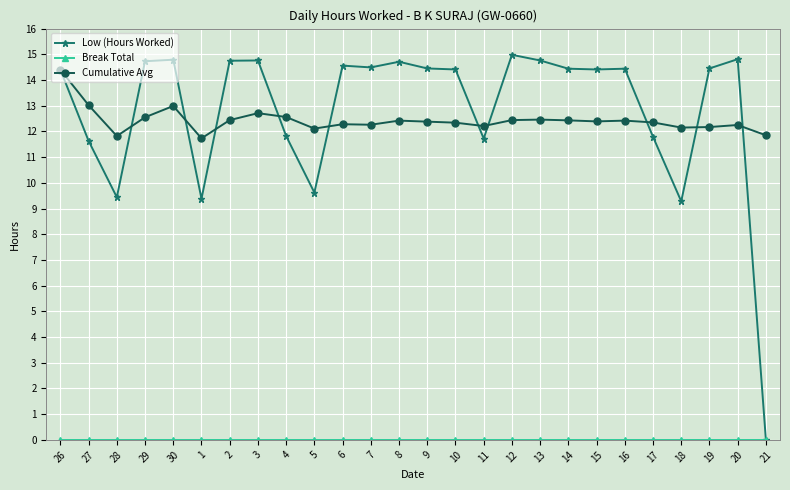

True or false: Cumulative Avg and Low (Hours Worked) cross at least once.

True